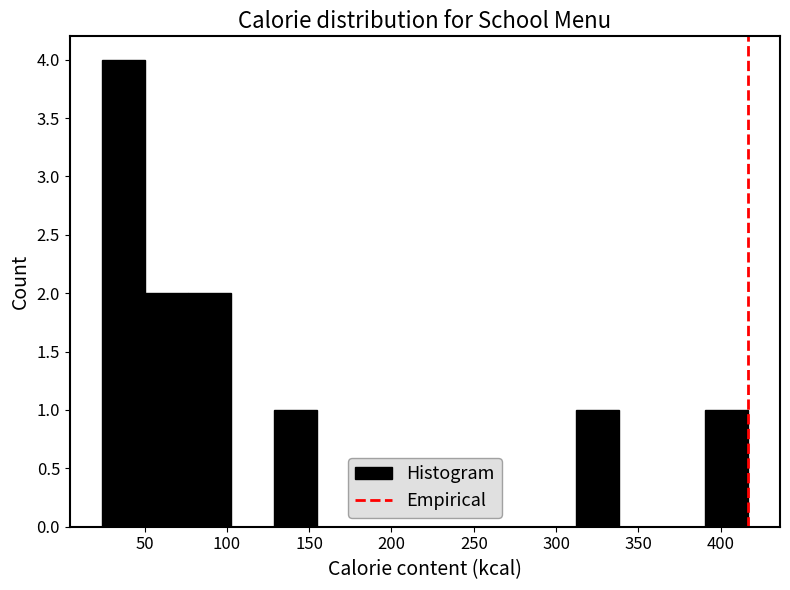

Reading left to right, transcribe this chart: for each bar, give the range it covers on the x-axis and its height. Neither the bar edges nor the heights are printed on the chart, so give them approximately, as read against the axes.

25 to 50: 4
50 to 75: 2
75 to 105: 2
105 to 130: 0
130 to 155: 1
155 to 180: 0
180 to 205: 0
205 to 235: 0
235 to 260: 0
260 to 285: 0
285 to 310: 0
310 to 340: 1
340 to 365: 0
365 to 390: 0
390 to 415: 1